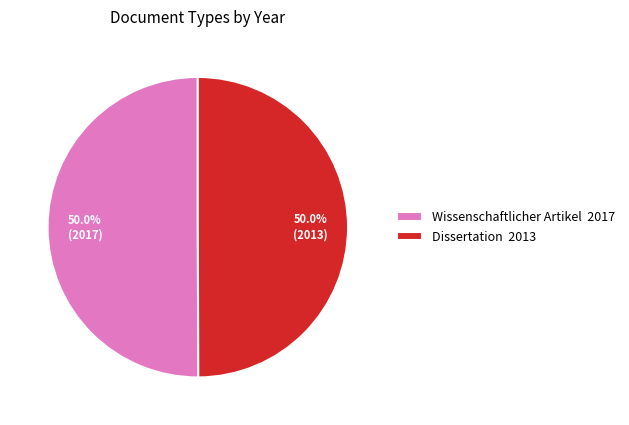

What is the ratio of the value at Dissertation 2013 to the value at Wissenschaftlicher Artikel 2017?

1.0